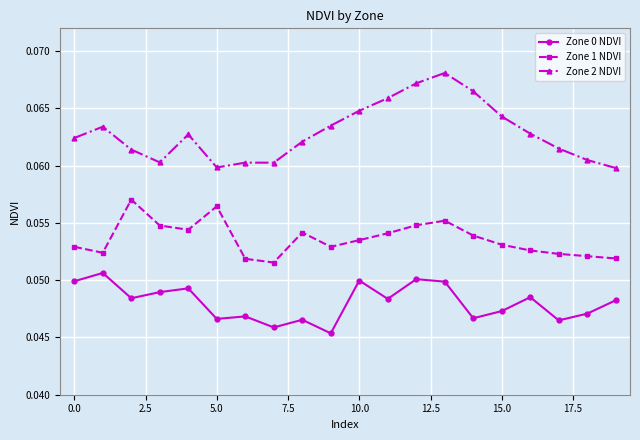

Which series has the widest spread of values?

Zone 2 NDVI